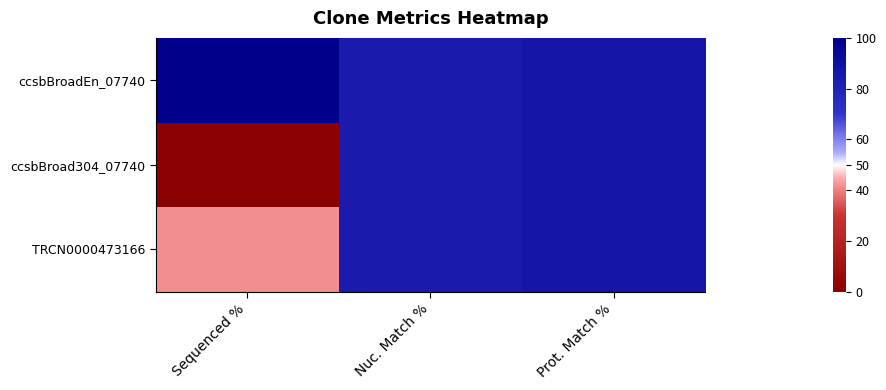

At which category is the sum across all series the highest?

Prot. Match %